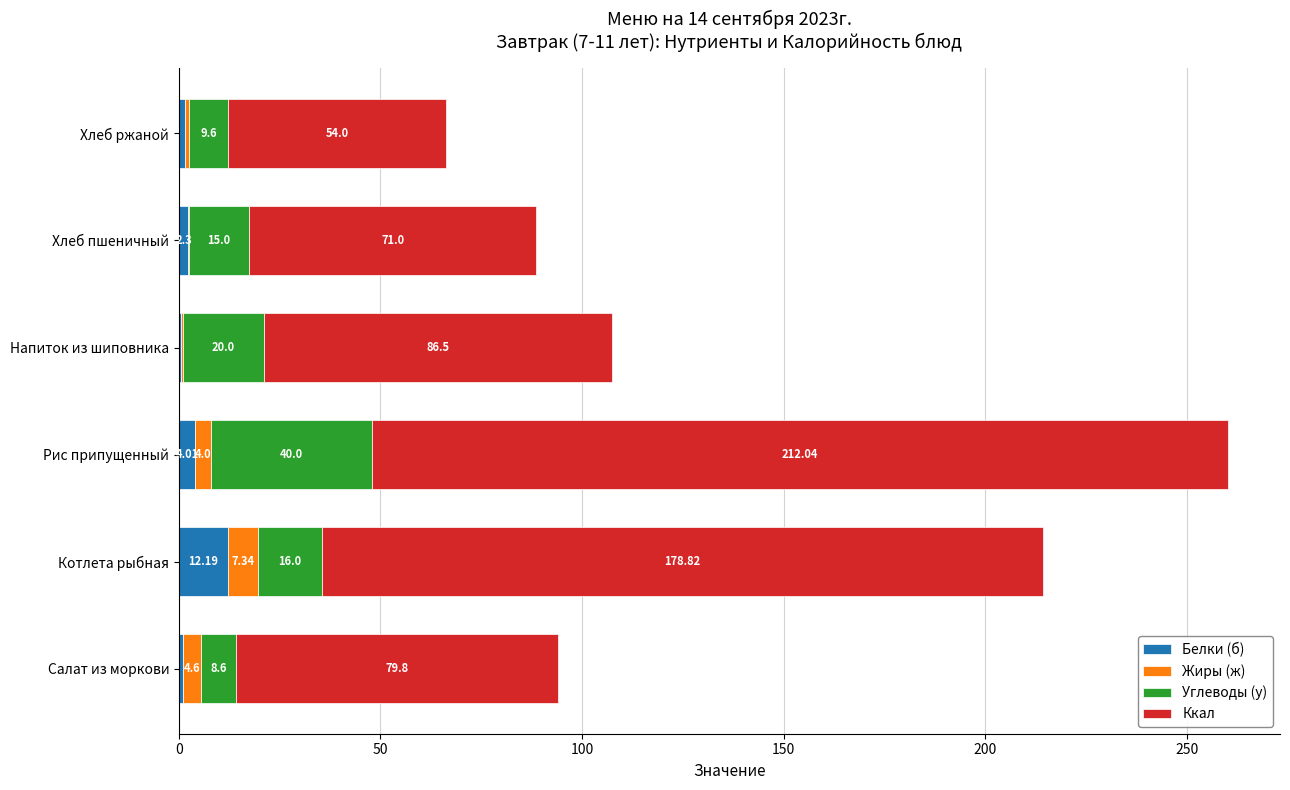

Where is Белки (б) nearest to the value 6?

Рис припущенный